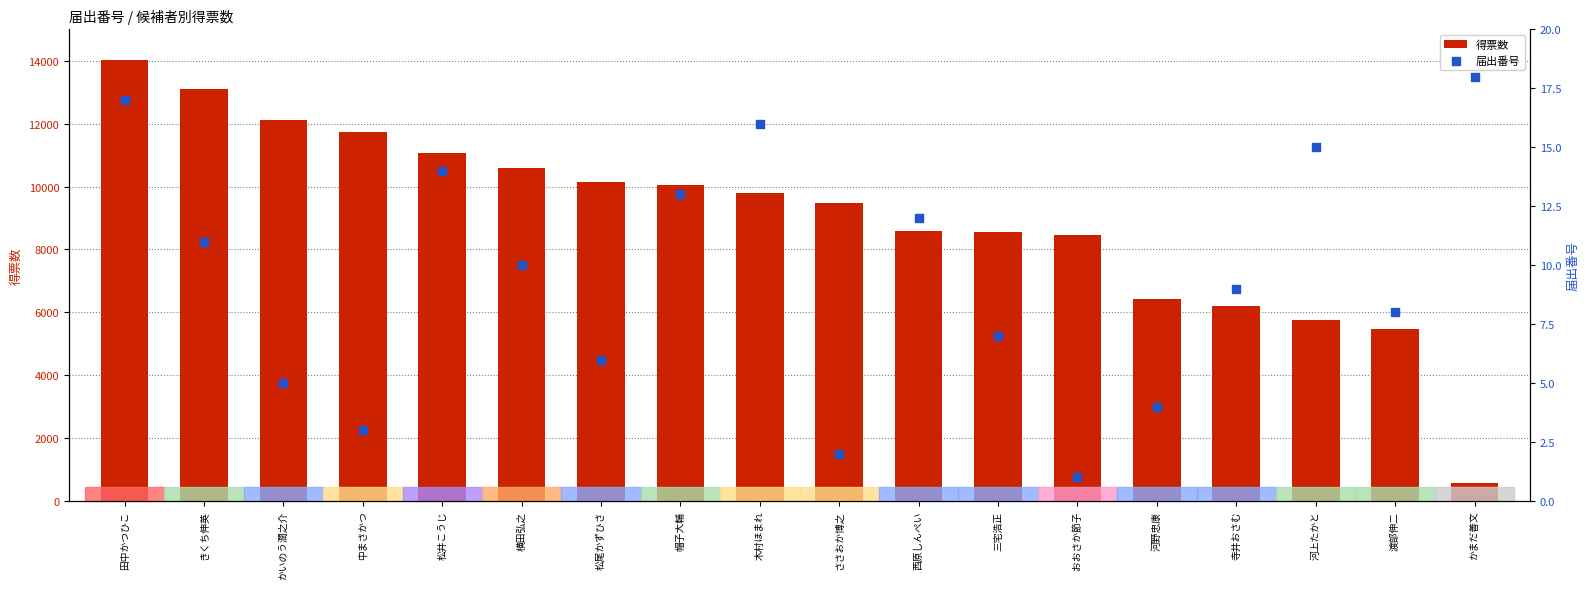

Is the value of 得票数 at 松井こうじ greater than the value of 届出番号 at 渡部伸二?

Yes